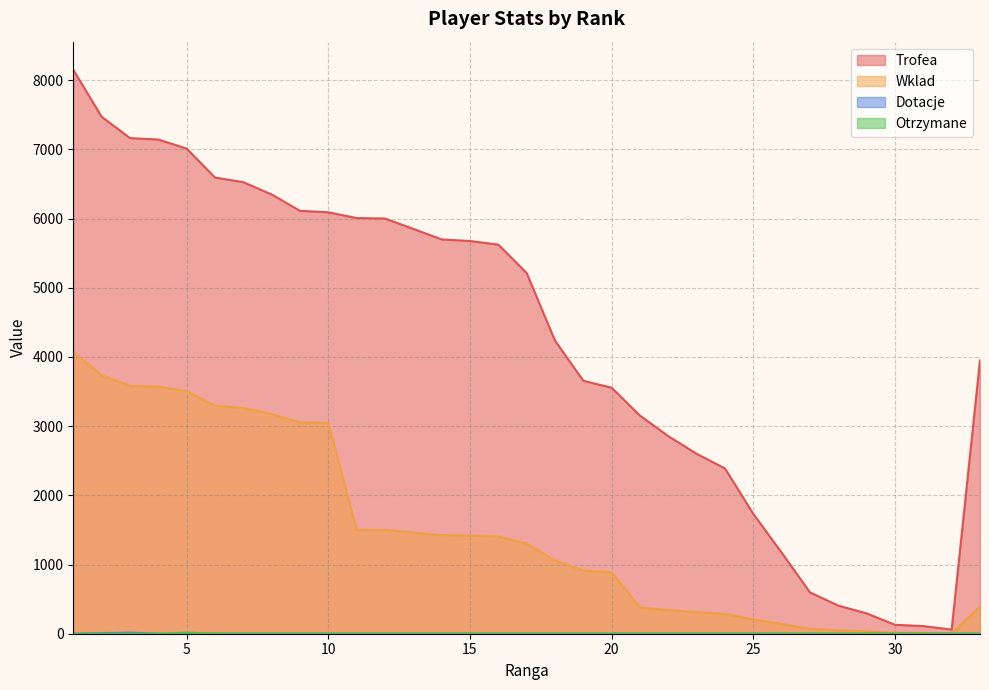

What value does the Trofea series have at 21?

3152